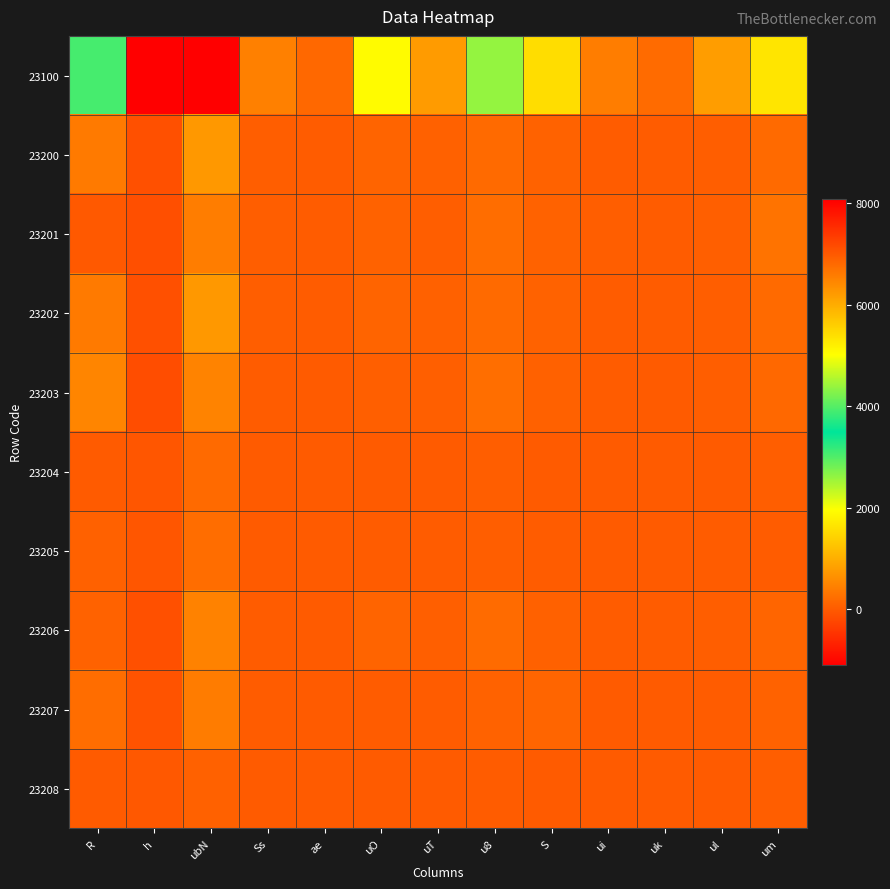

What is the total value across all series at R?

4711